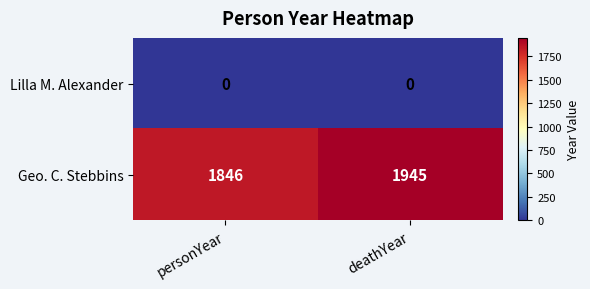

Reading left to right, what are all the values shown in this chart?

Lilla M. Alexander: 0	0
Geo. C. Stebbins: 1846	1945